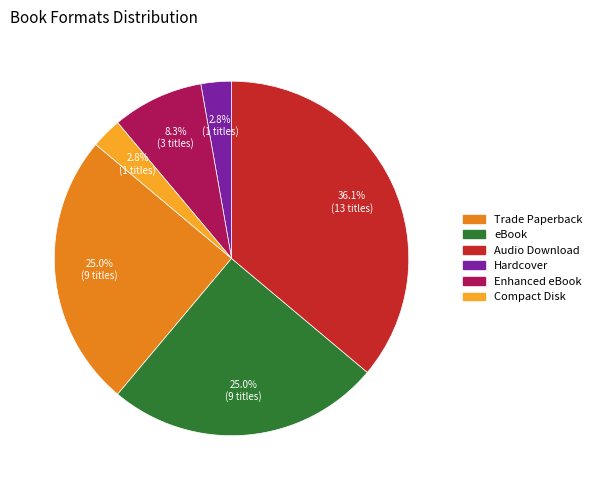

How many slices are in this pie chart?

6